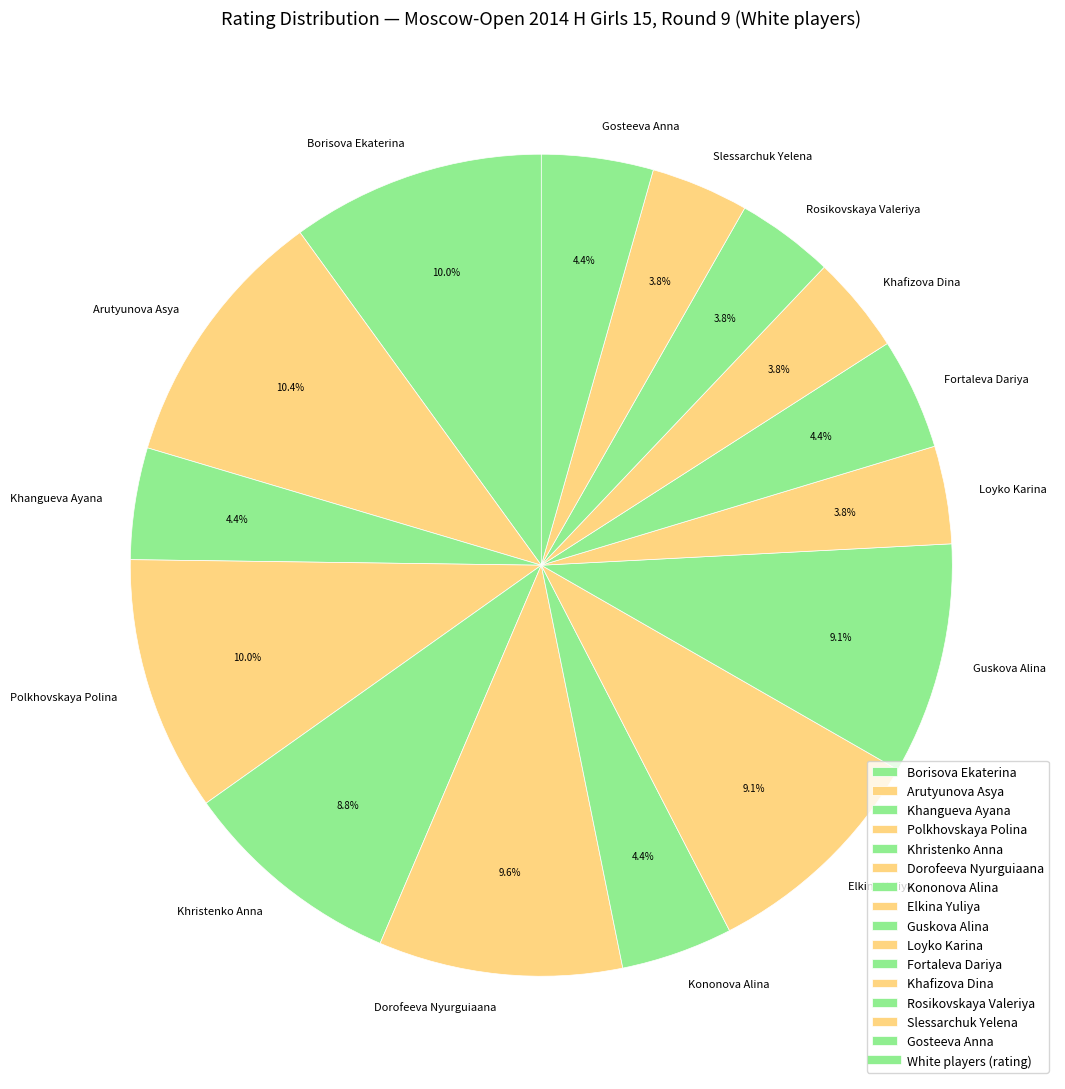

What percentage do Slessarchuk Yelena and Khristenko Anna together represent?

12.6%